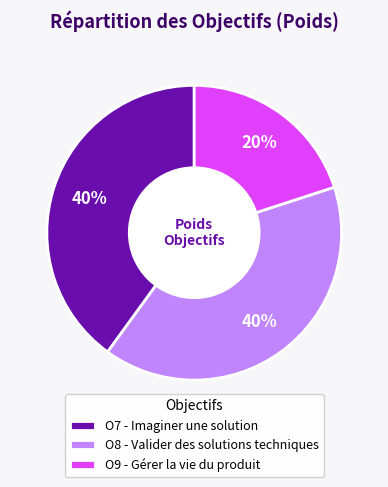

To the nearest percent, what is the combined percentage of O9 - Gérer la vie du produit and O8 - Valider des solutions techniques?

60%